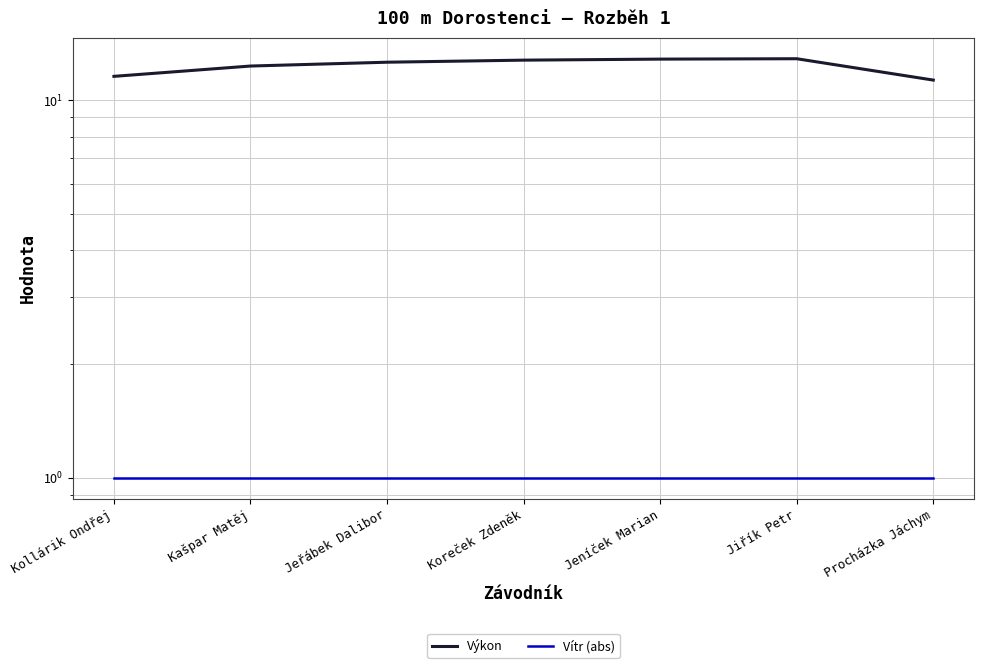

What is the greatest value displayed?

12.9